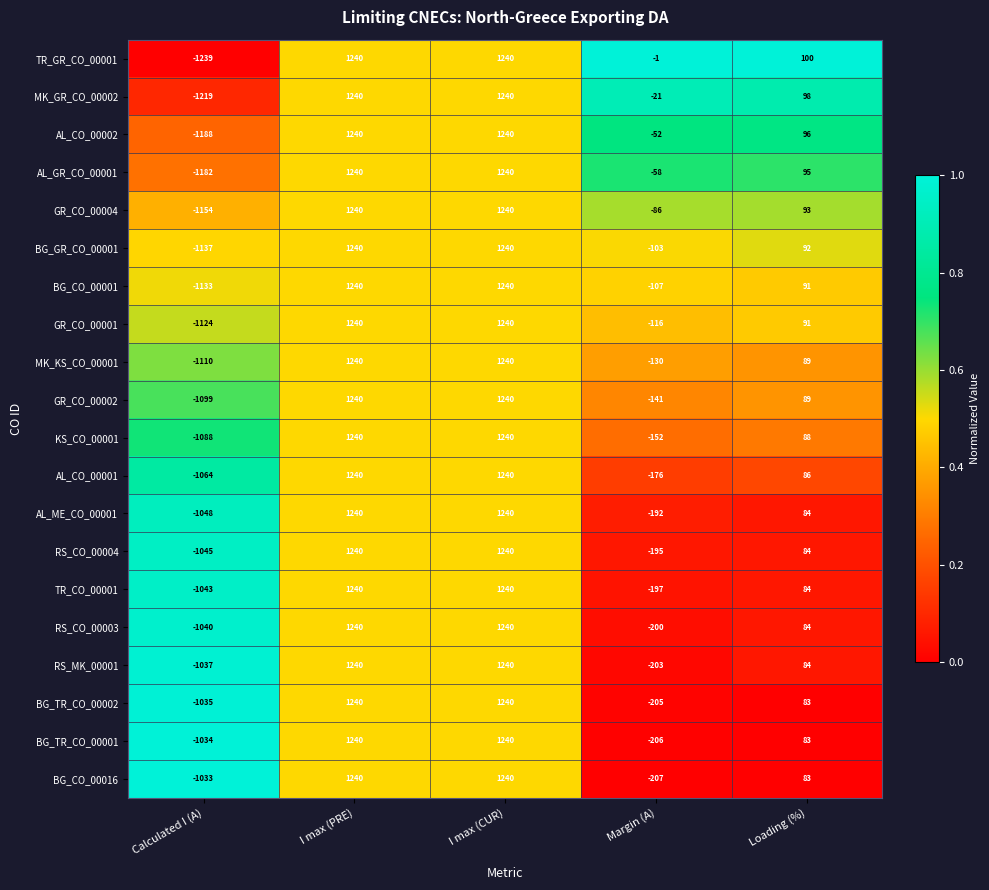

Is it true that BG_TR_CO_00001 equals -1034 at Calculated I (A)?

True